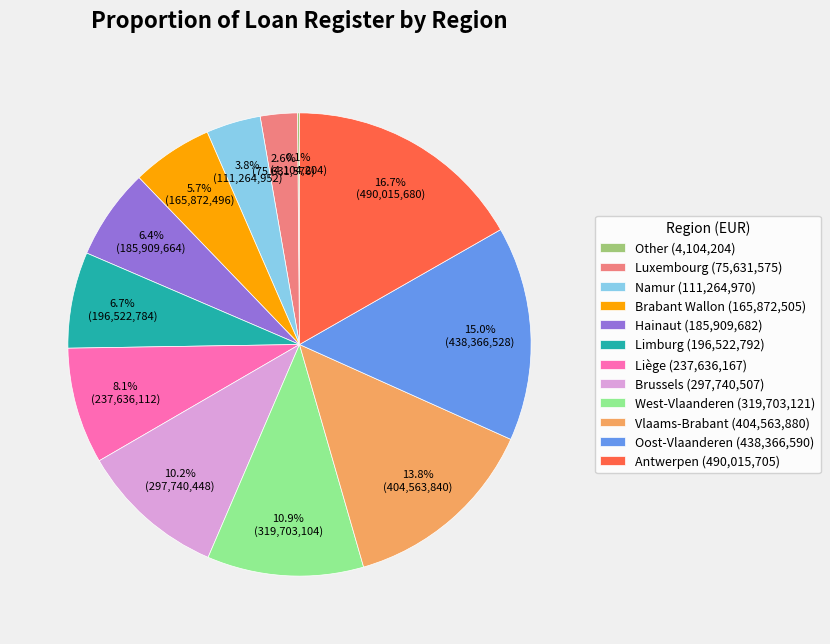

Does any single category account for the majority?

No